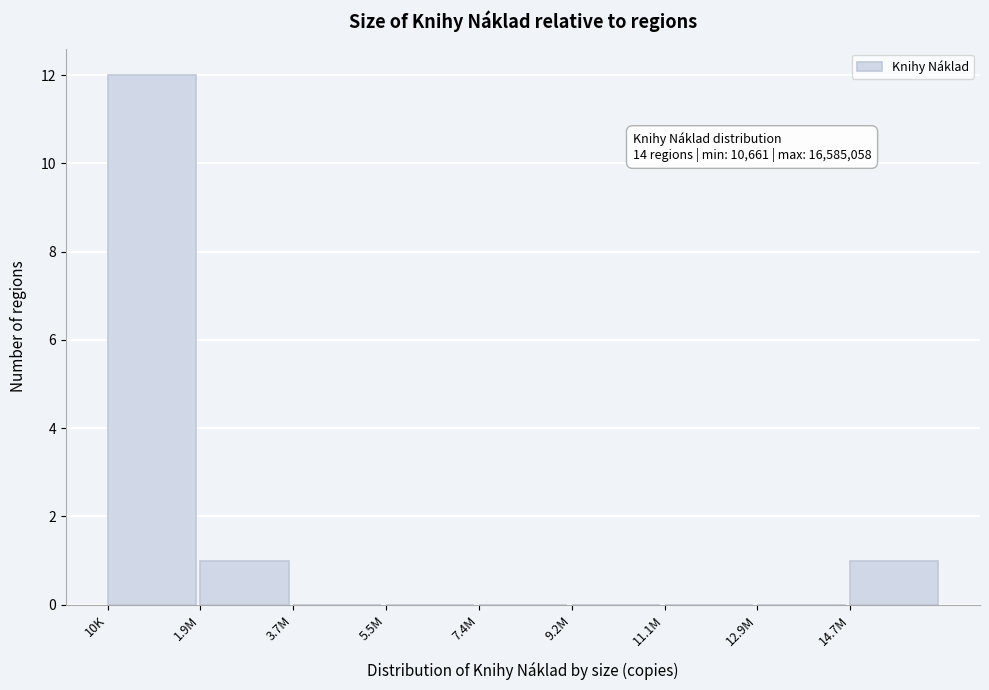

Reading right to left, list all the values displayed in this chart.

14.7M=1	12.9M=0	11.1M=0	9.2M=0	7.4M=0	5.5M=0	3.7M=0	1.9M=1	10K=12